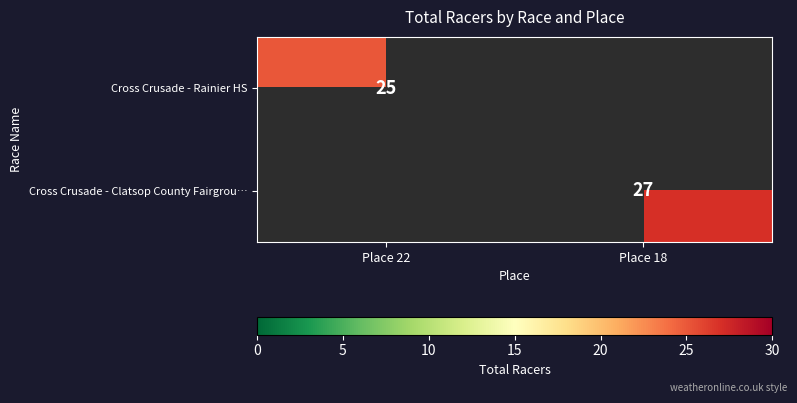

The value of Cross Crusade - Clatsop County Fairgrou… at Place 18 is 8.4. True or false?

False